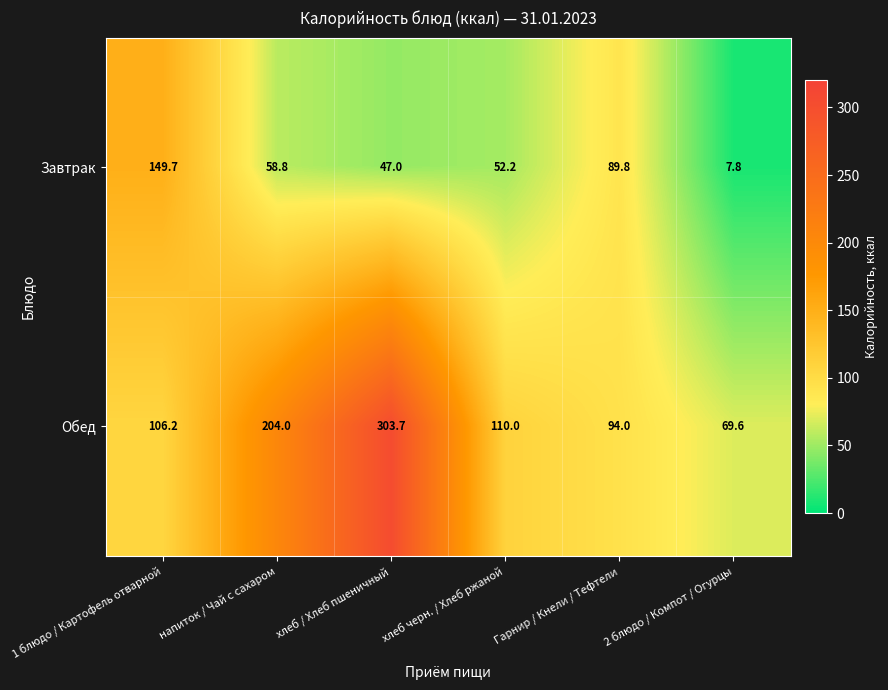

Which series has the widest spread of values?

Обед